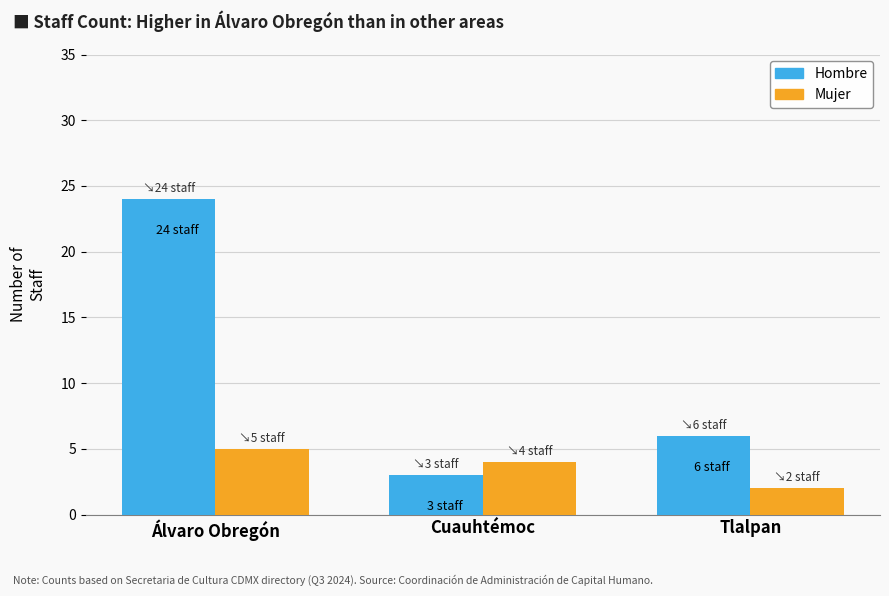

Rank the categories by Hombre value from highest to lowest.

Álvaro Obregón, Tlalpan, Cuauhtémoc